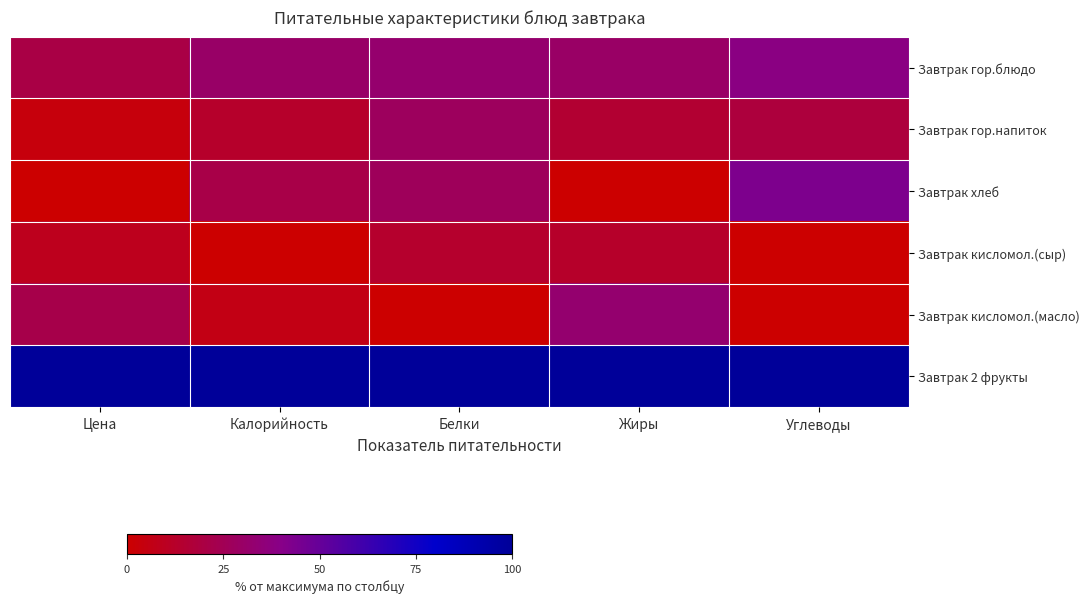

Between Цена and Белки, which series saw the biggest shift?

Завтрак хлеб